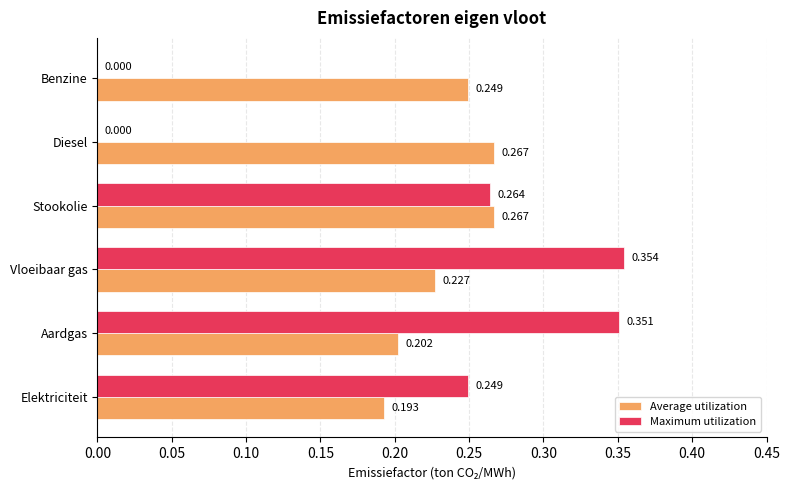

At which category is the sum across all series the highest?

Vloeibaar gas